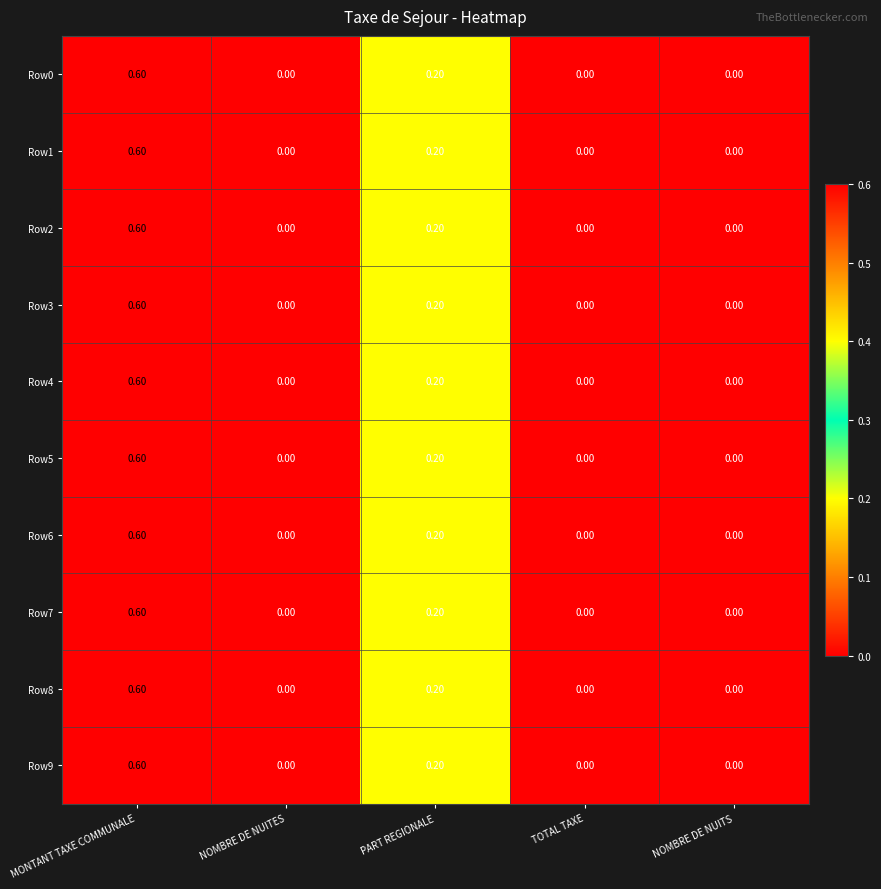

Which category has the highest value in the Row6 series?

MONTANT TAXE COMMUNALE